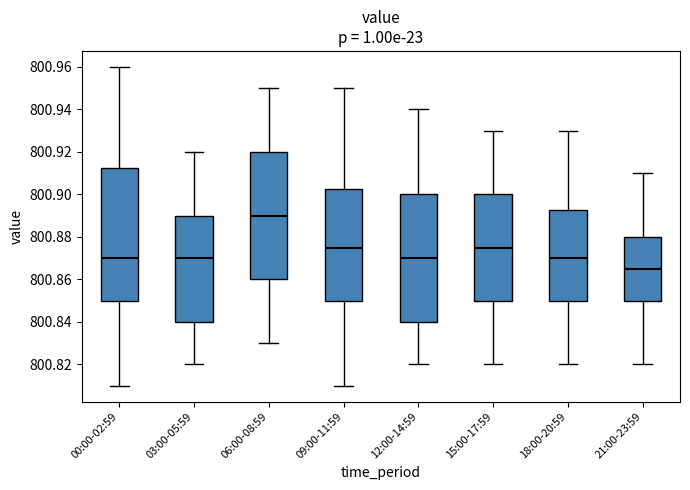

Which box's median line is the lowest?

21:00-23:59